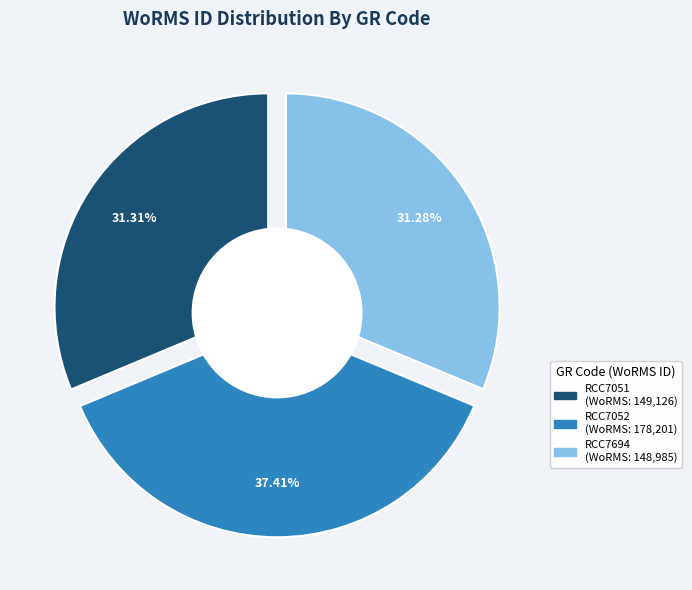

To the nearest percent, what percentage of the pie is RCC7052?

37%